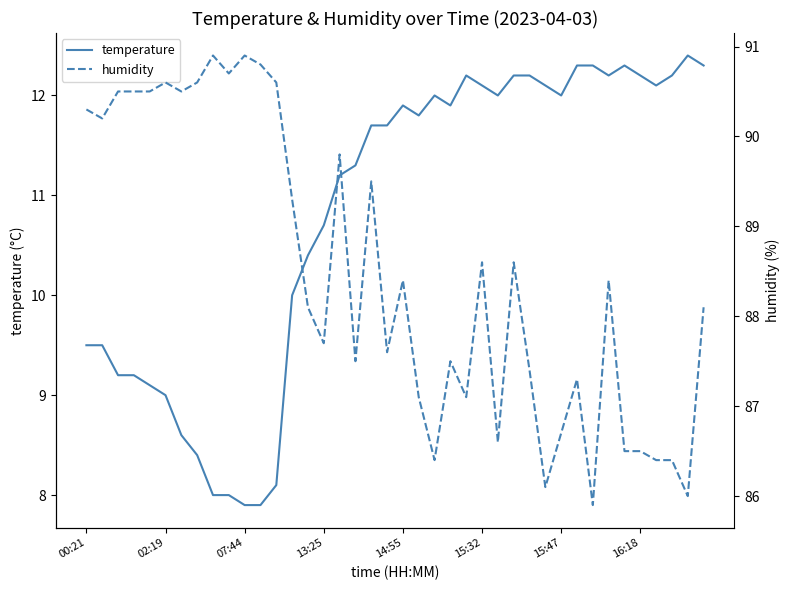

The value of temperature at 16:18 is 12.2. True or false?

True